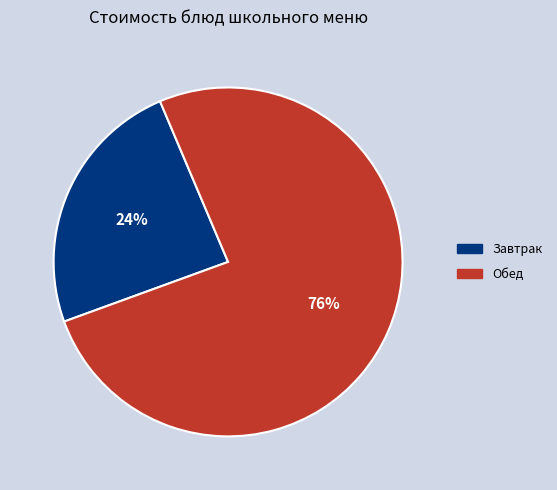

How many segments does this pie chart have?

2